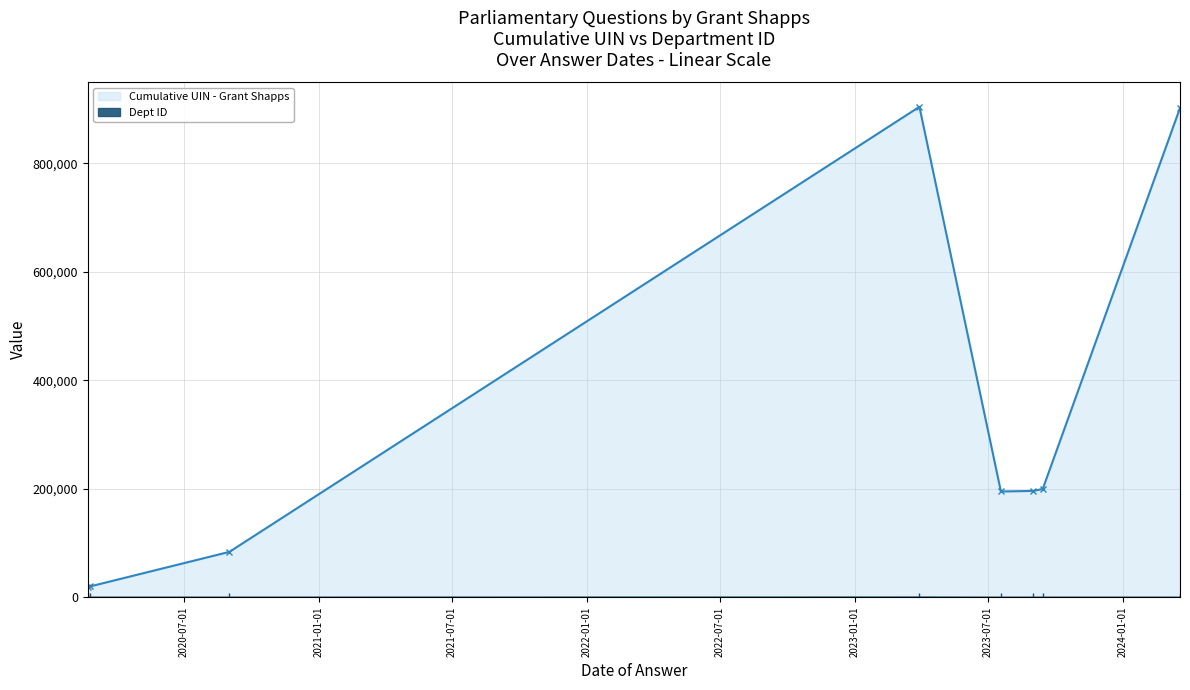

Which has a higher value, 2020-07-01 or 2022-07-01?

2022-07-01